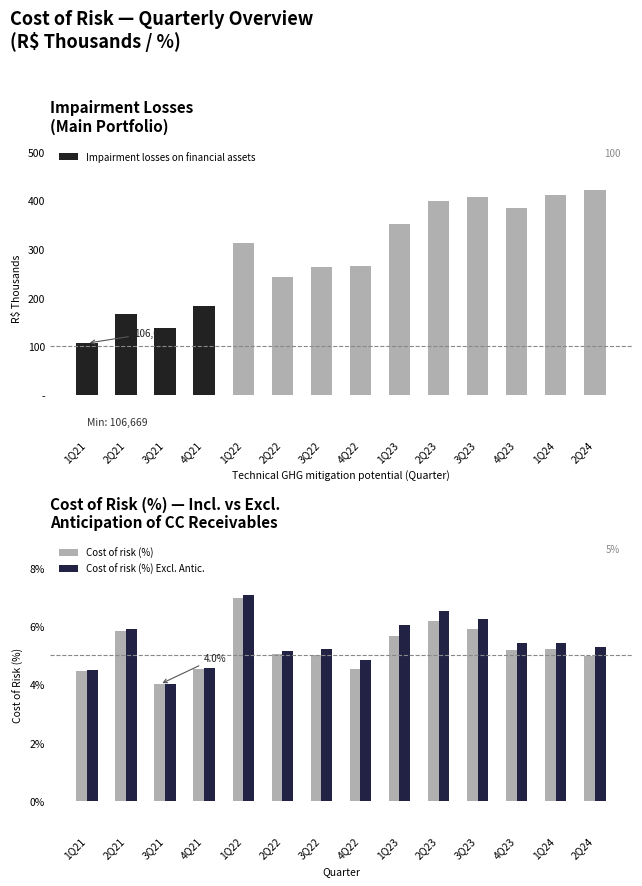

Is it true that Impairment losses on financial assets equals 106669.0 at 1Q21?

True